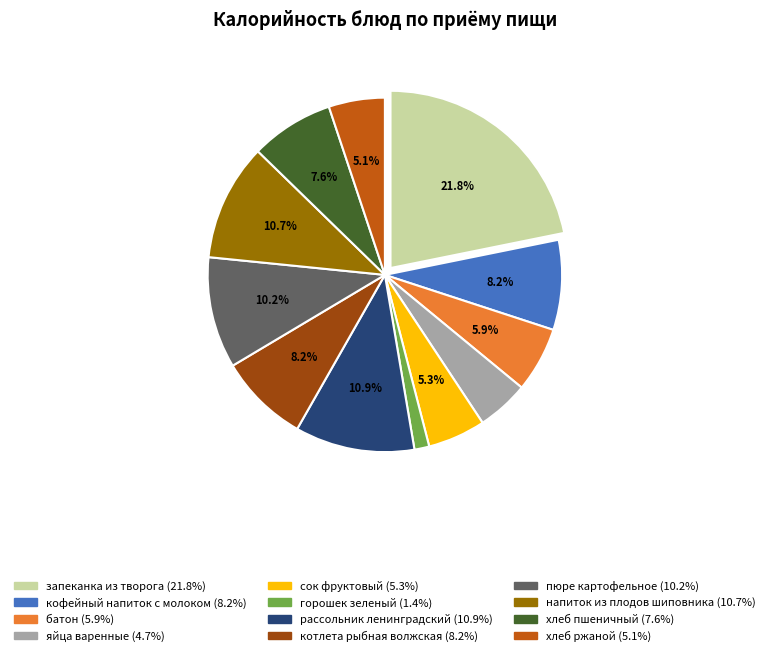

How many segments does this pie chart have?

12